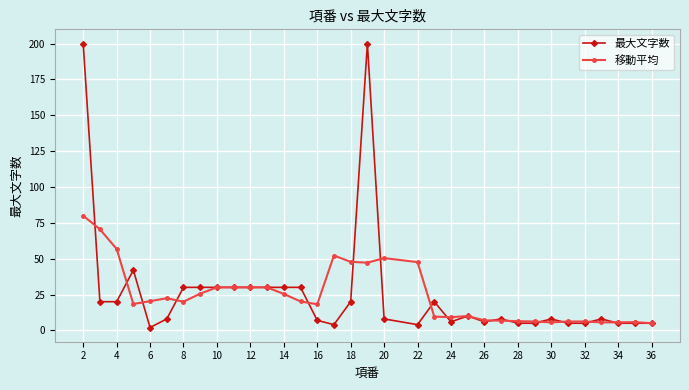

What is the value of the 最大文字数 point at the 32nd from the left?

5.0